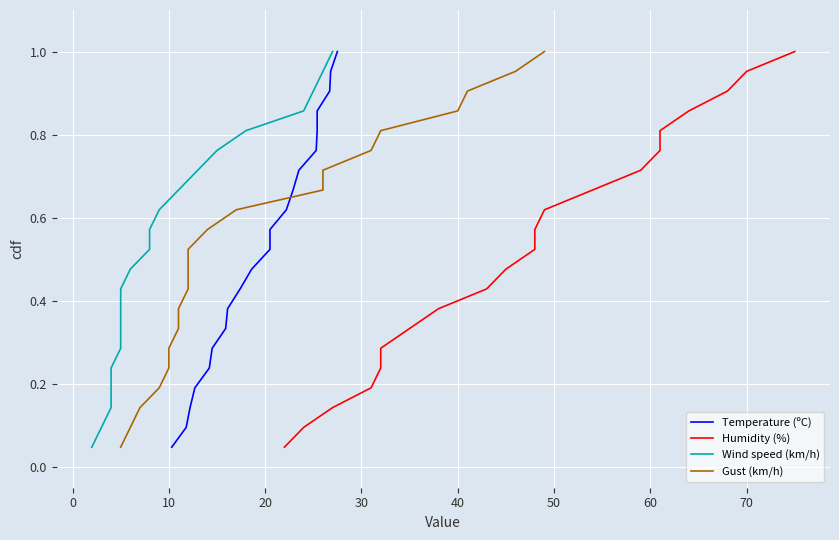

True or false: Temperature (ºC) and Wind speed (km/h) intersect in this chart.

False